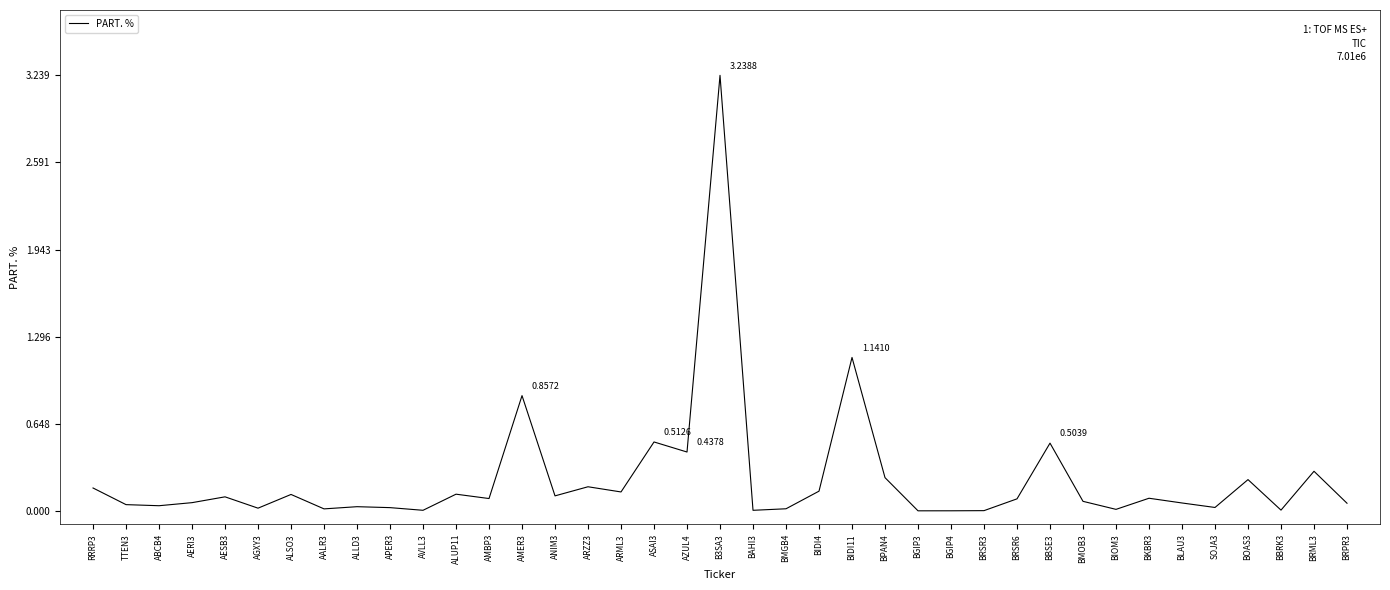

What is the change in value from ALLD3 to AMER3?

+0.8